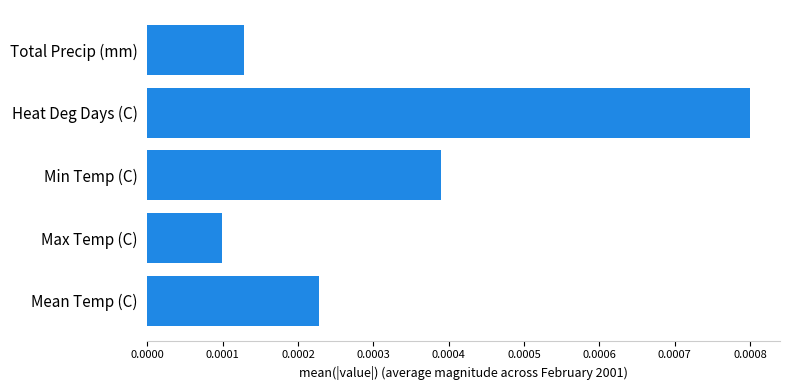

At which category does the chart reach its peak across all series?

Heat Deg Days (C)